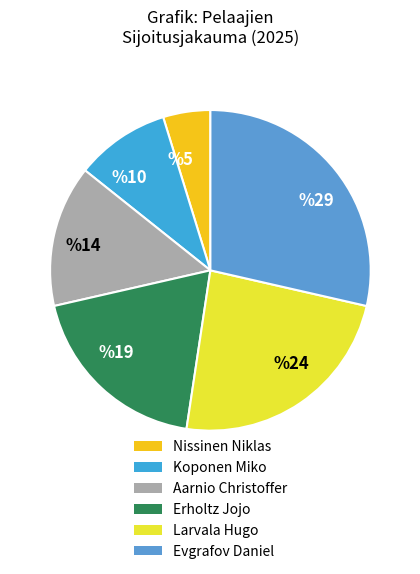

Is there a majority slice in this chart?

No